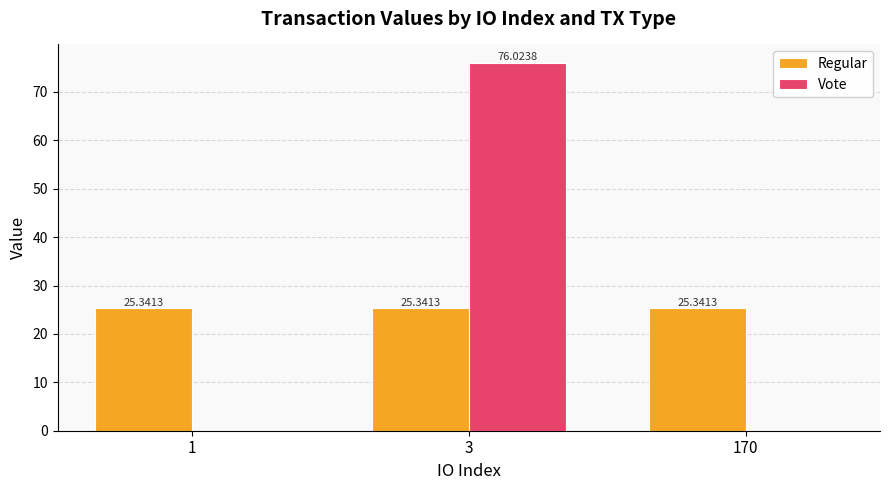

At which category is the sum across all series the highest?

3